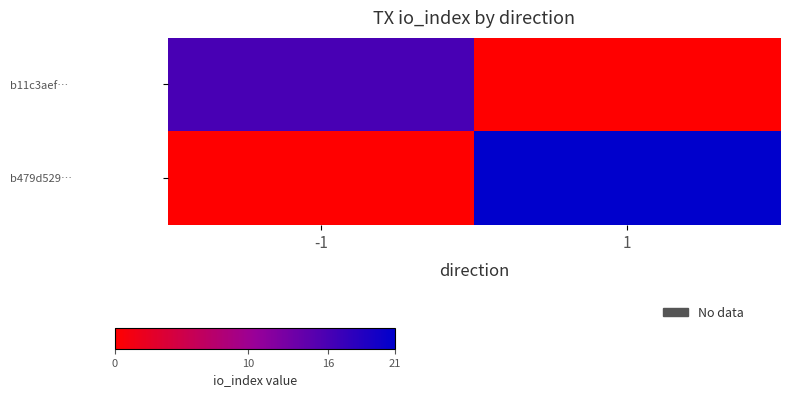

Which series changed the most between -1 and 1?

b479d529…